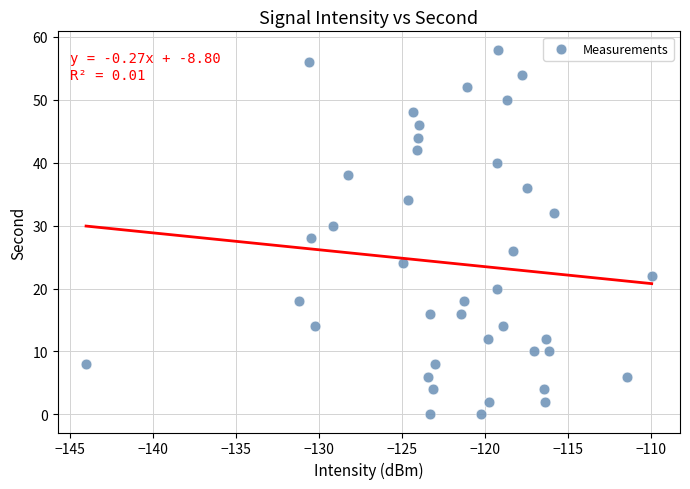

What is the range of Y values (max minus min)?

58